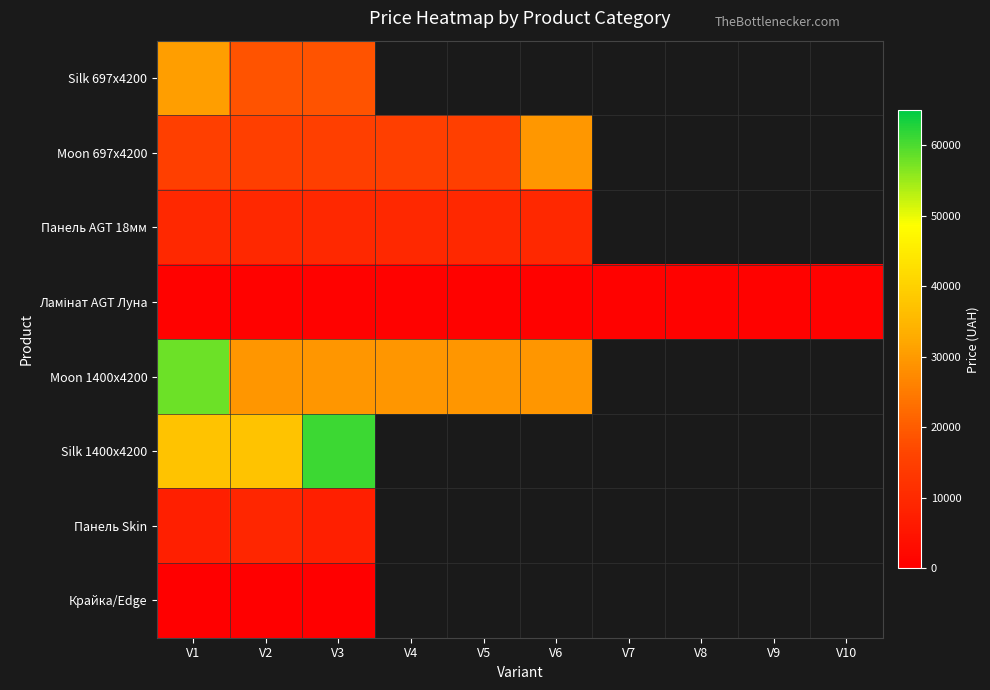

At how many categories does at least one series exceed 10270?

6